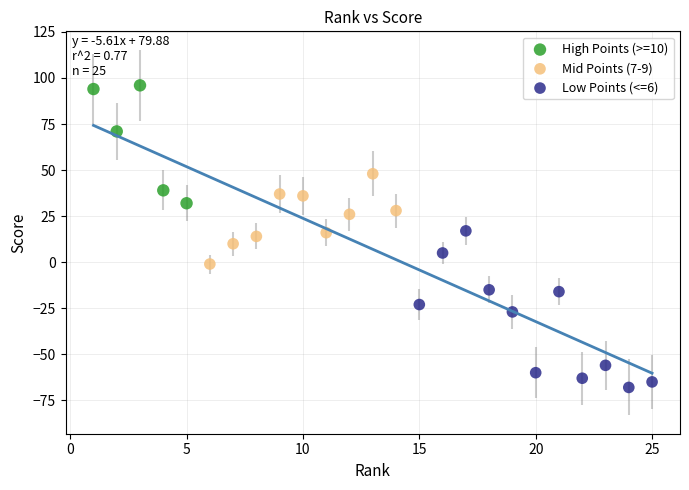

Which series has the largest Y range (max minus min)?

Low Points (<=6)